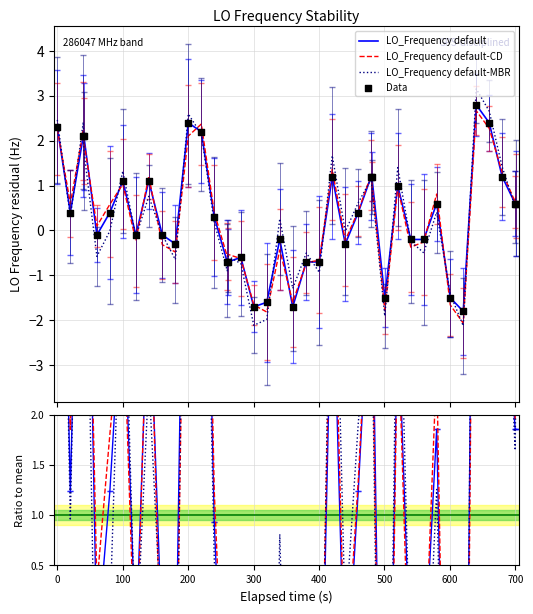

Which series contains the lowest Y value?

LO_Frequency default-MBR